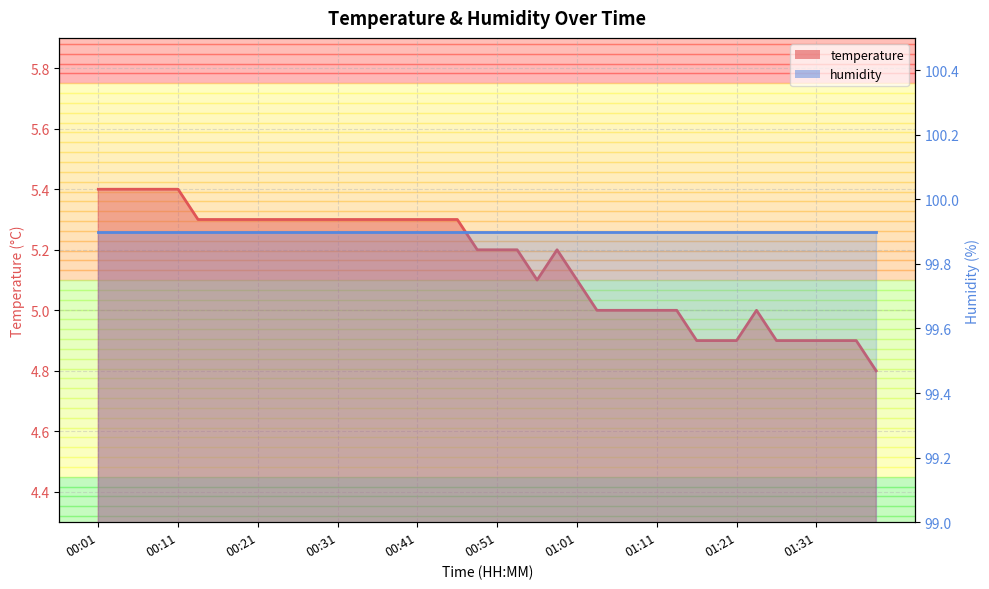

How many data points are above 5?

25